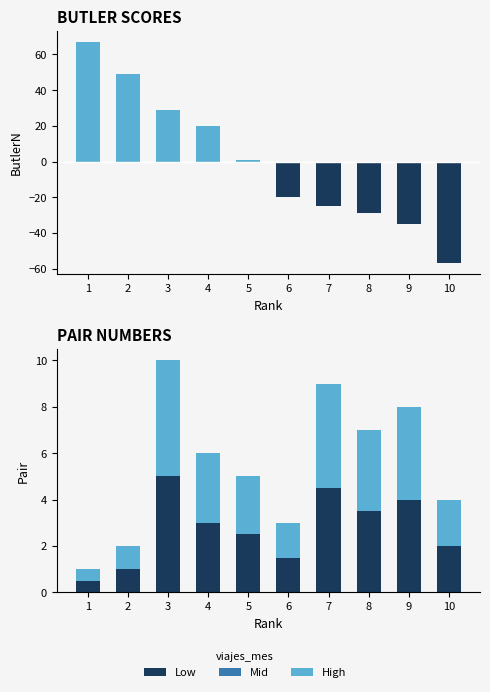

Reading left to right, list all the values displayed in this chart.

ButlerN positive: 1=67.0	2=49.0	3=29.0	4=20.0	5=1.0	6=0.0	7=0.0	8=0.0	9=0.0	10=0.0
ButlerN negative: 1=0.0	2=0.0	3=0.0	4=0.0	5=0.0	6=-20.0	7=-25.0	8=-29.0	9=-35.0	10=-57.0
Pair (base): 1=0.5	2=1.0	3=5.0	4=3.0	5=2.5	6=1.5	7=4.5	8=3.5	9=4.0	10=2.0
Pair (top): 1=0.5	2=1.0	3=5.0	4=3.0	5=2.5	6=1.5	7=4.5	8=3.5	9=4.0	10=2.0